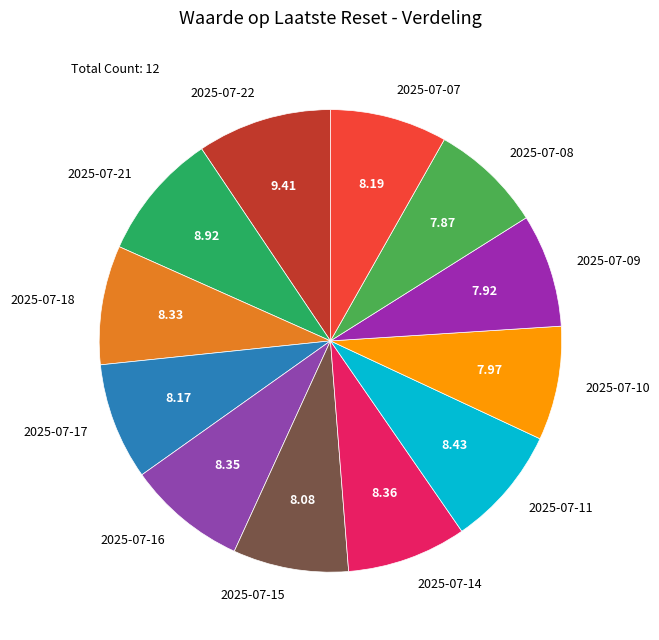

Combined, do 2025-07-10 and 2025-07-17 account for over 50%?

No